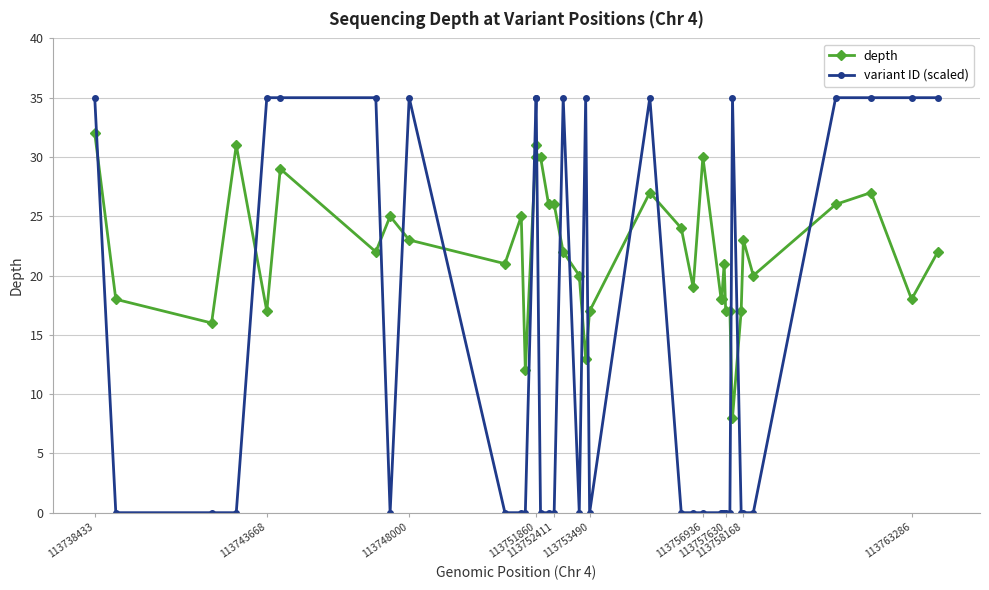

Which series has the largest total across all categories?

depth